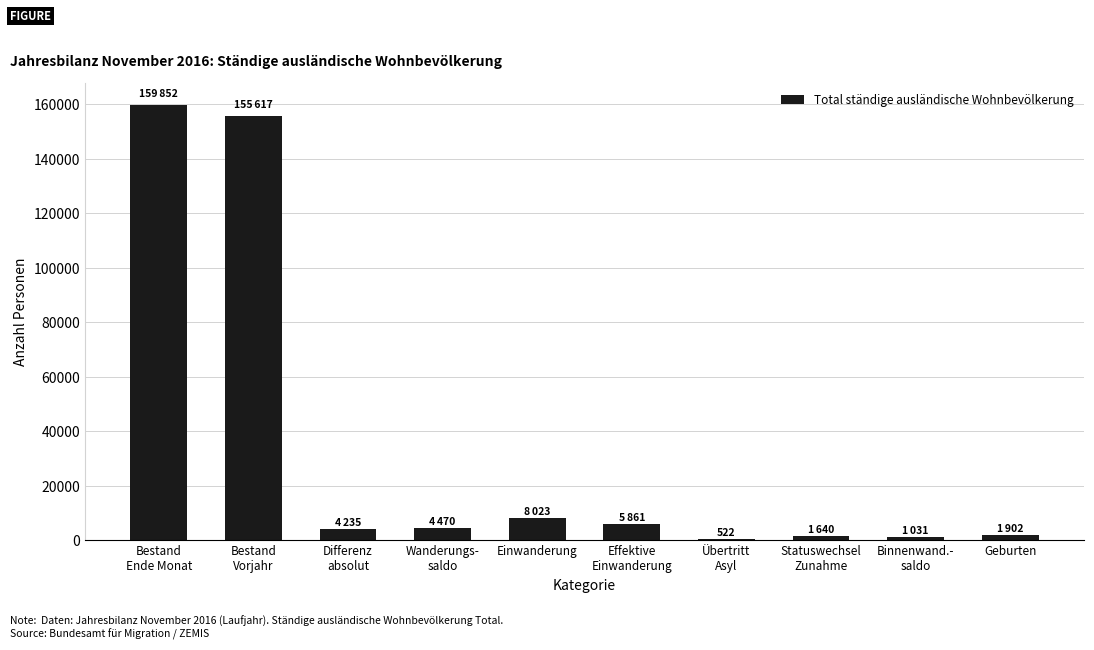

At which label is the value closest to 80187?

Einwanderung